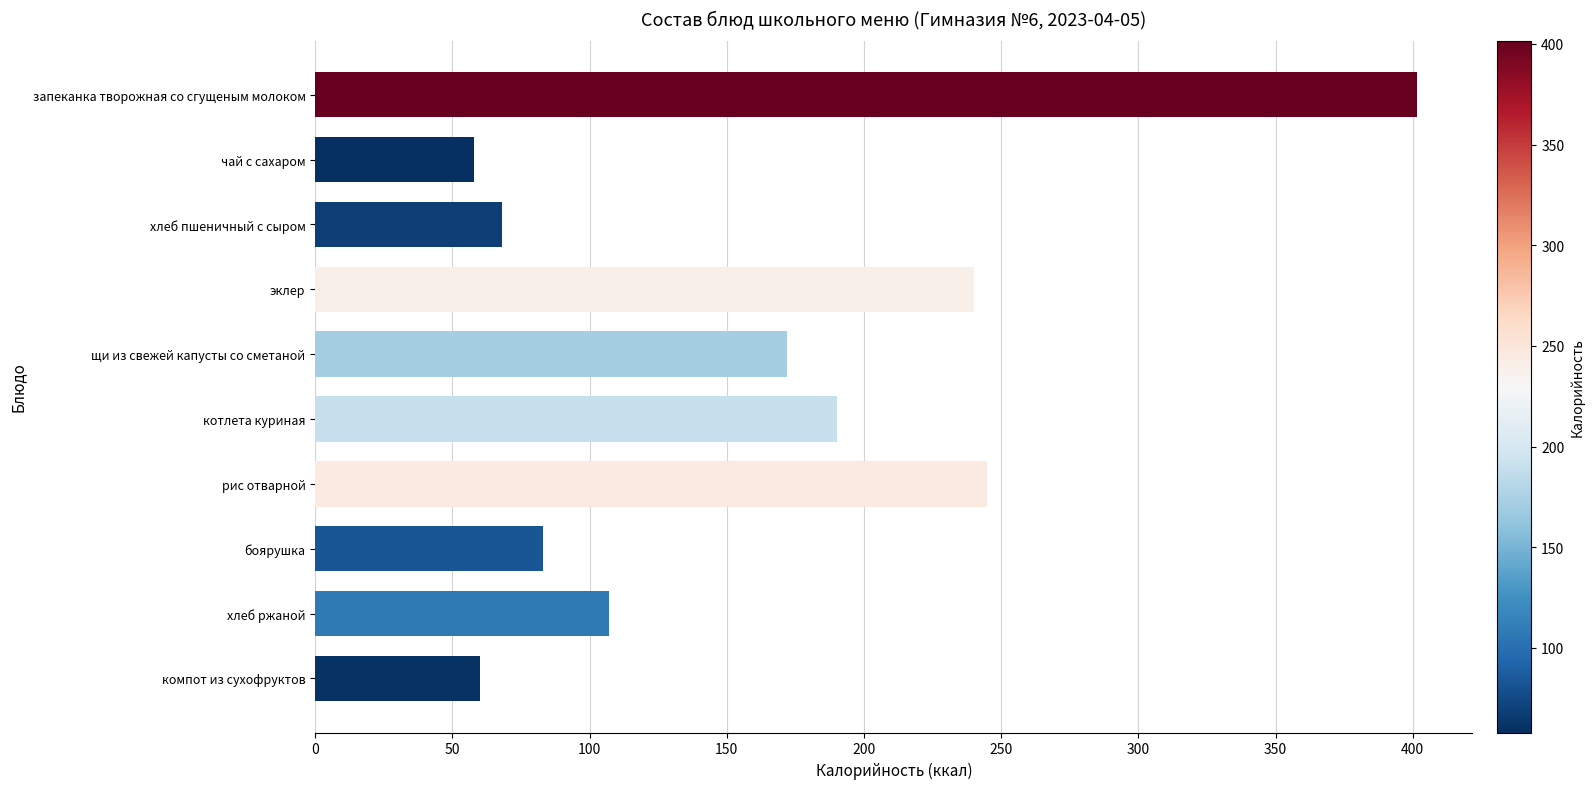

True or false: the data shows 73.1 at хлеб ржаной.

False